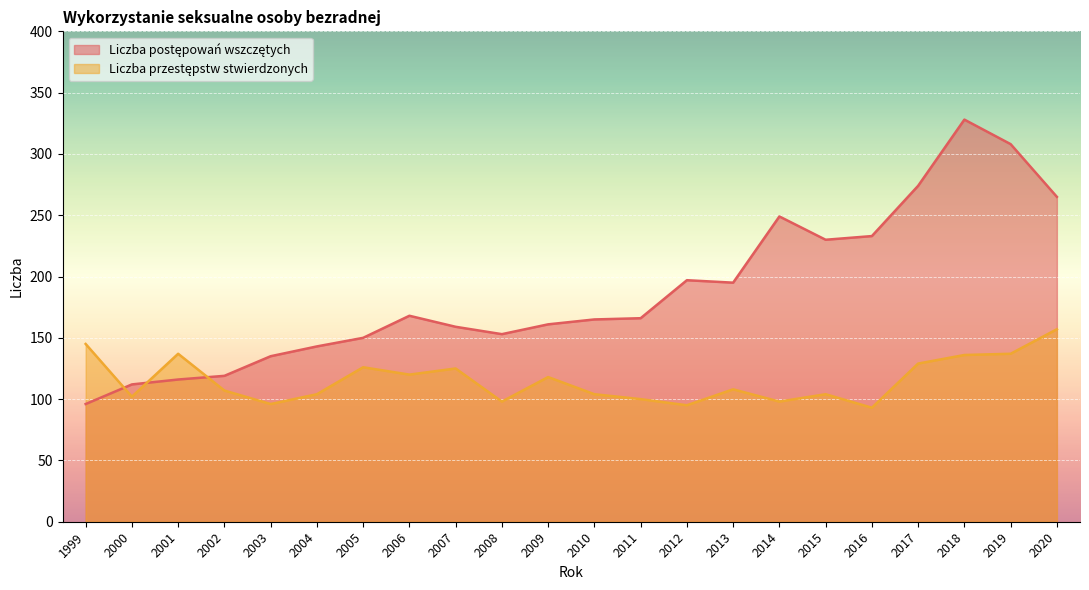

Is it true that Liczba przestępstw stwierdzonych equals 50 at 2003?

False